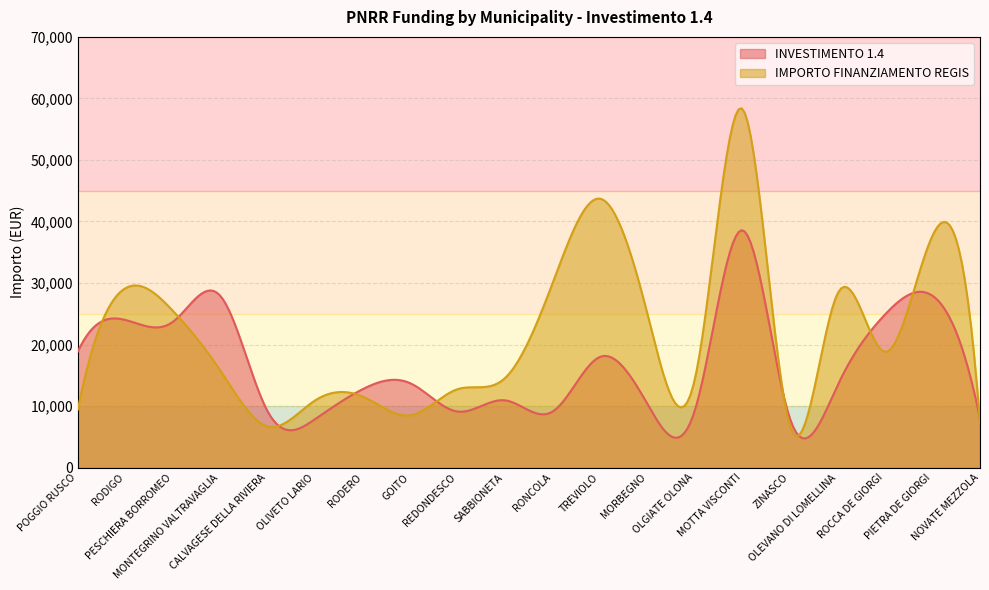

What is the value of the IMPORTO FINANZIAMENTO REGIS point at the 18th from the left?

18817